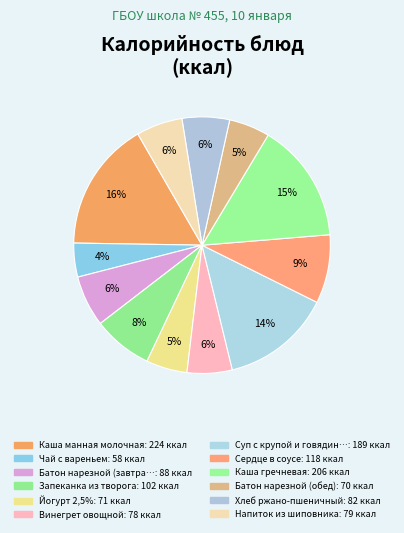

To the nearest percent, what is the difference between the largest and smallest slice percentages?

12%